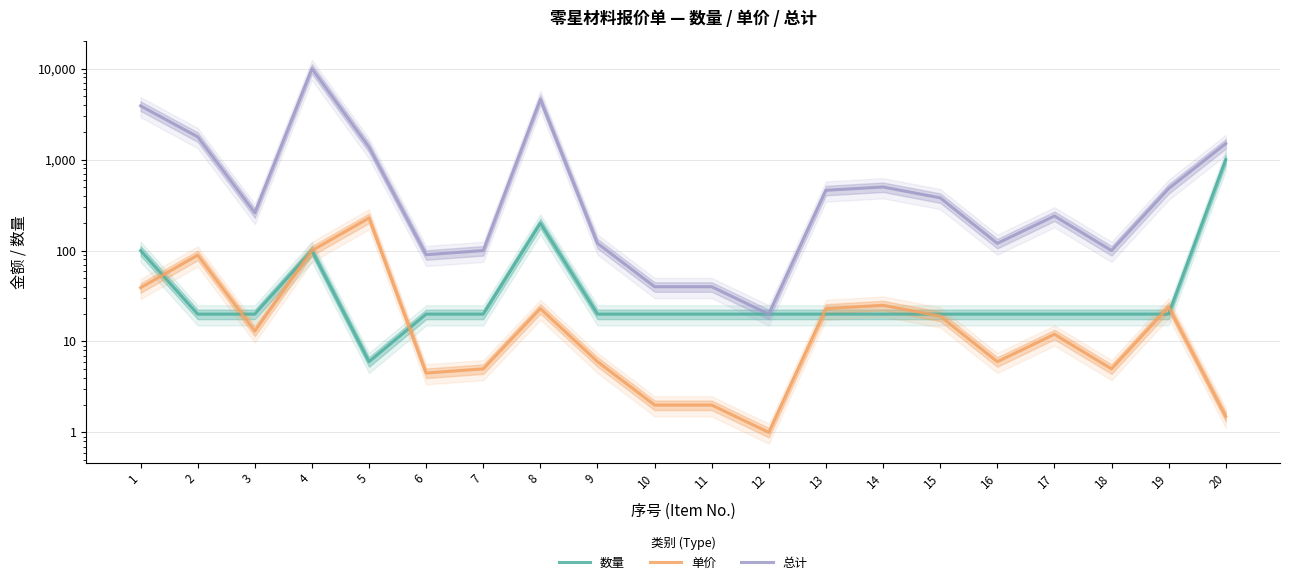

What is the smallest value displayed?

1.0